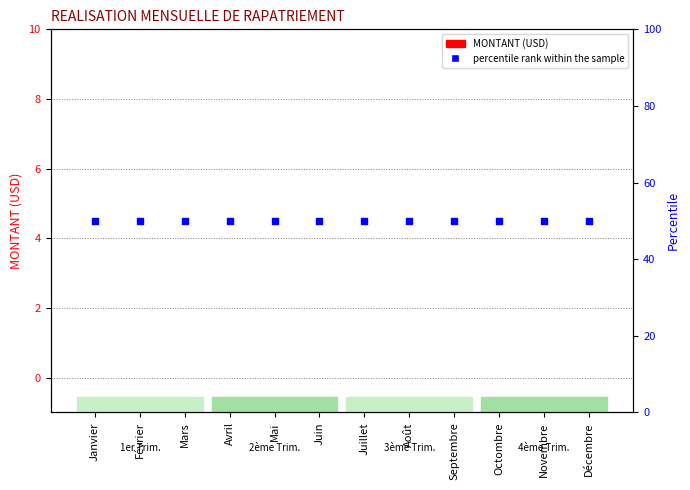

Which series contains the lowest Y value?

MONTANT (USD)